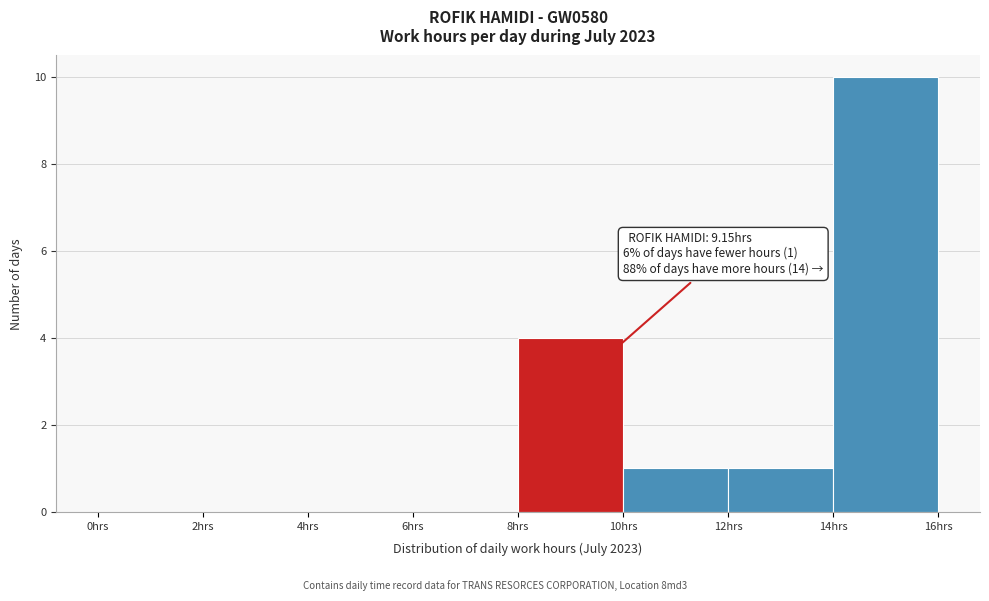

Which range on the x-axis has the tallest bar?

14 to 16